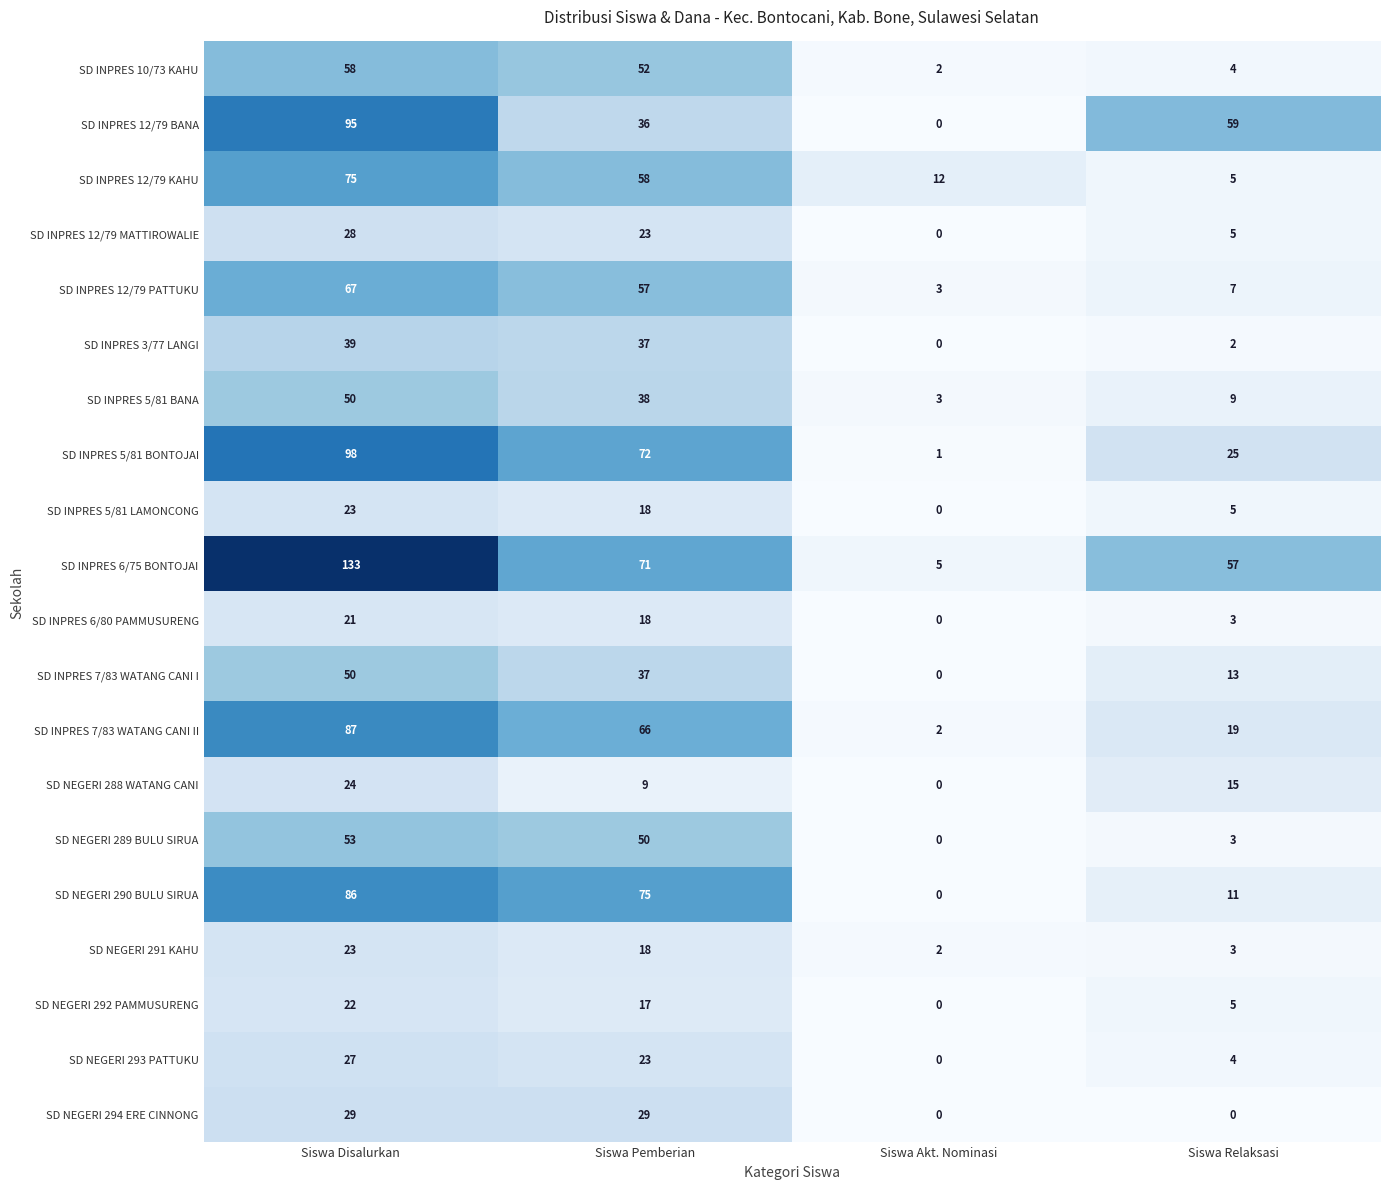

What is the sum of all SD NEGERI 290 BULU SIRUA values?

172